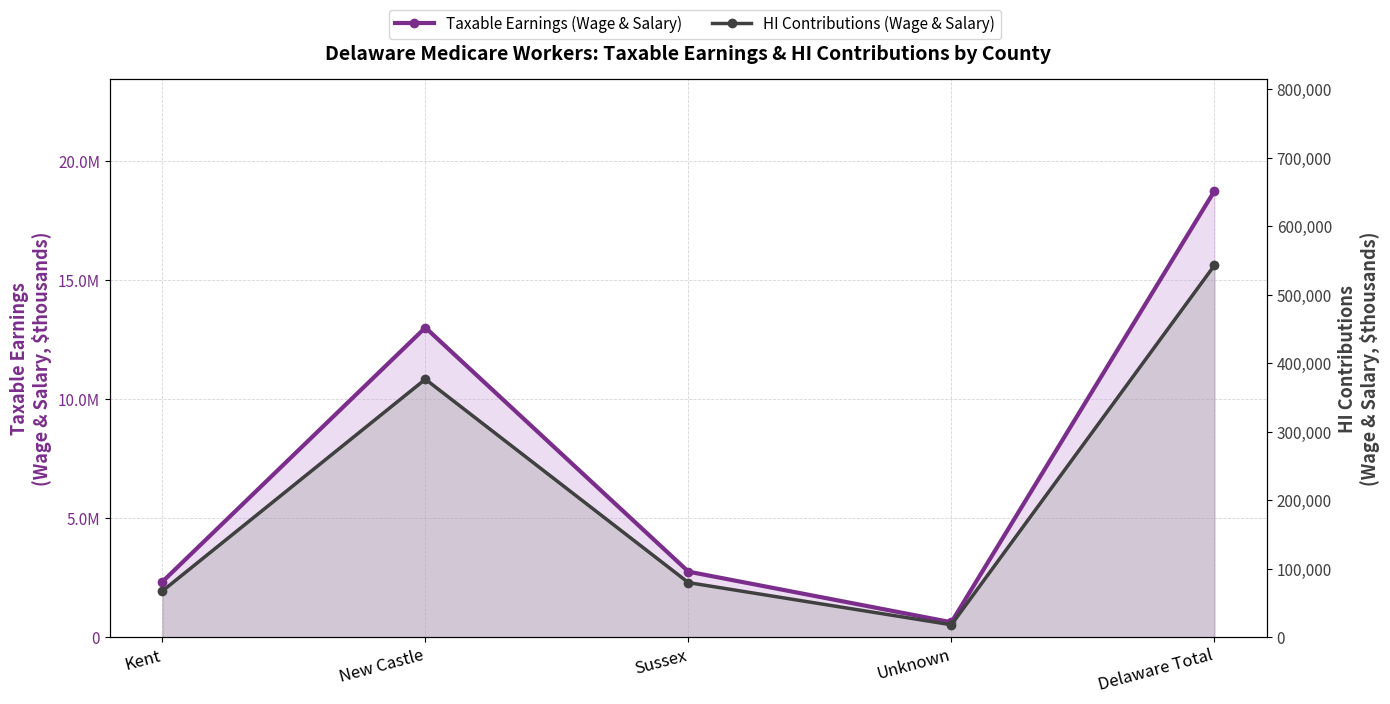

True or false: HI Contributions (Wage & Salary) and Taxable Earnings (Wage & Salary) intersect in this chart.

False